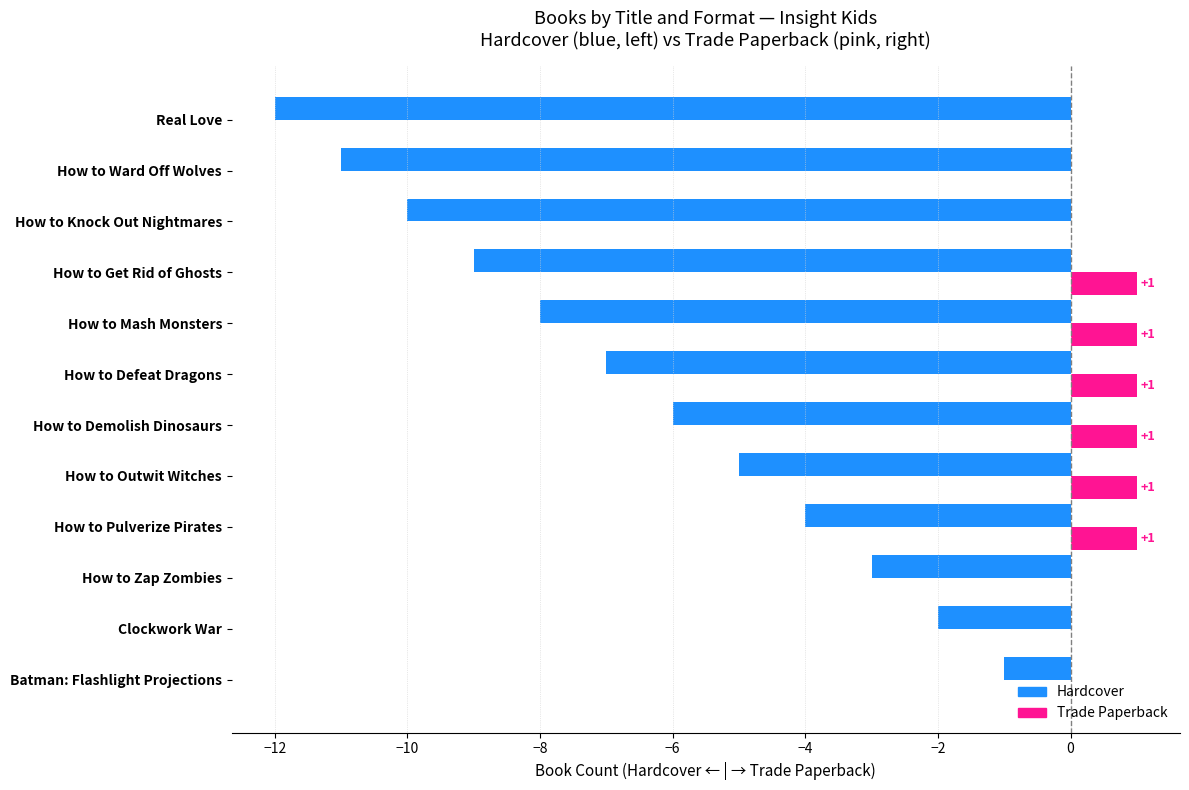

Is it true that Hardcover equals -5 at How to Outwit Witches?

True